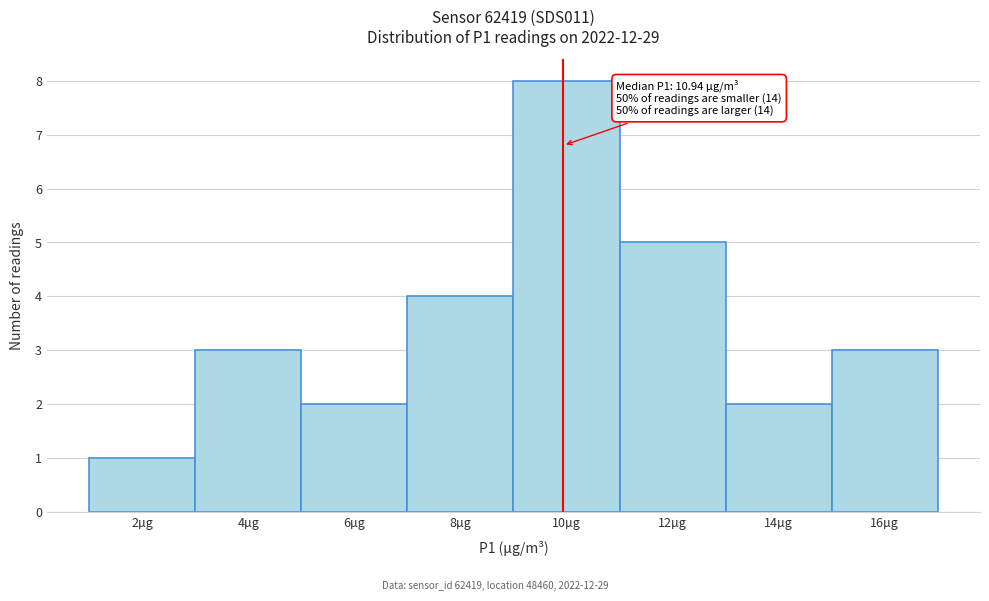

Reading right to left, what are all the values shown in this chart?

3	2	5	8	4	2	3	1